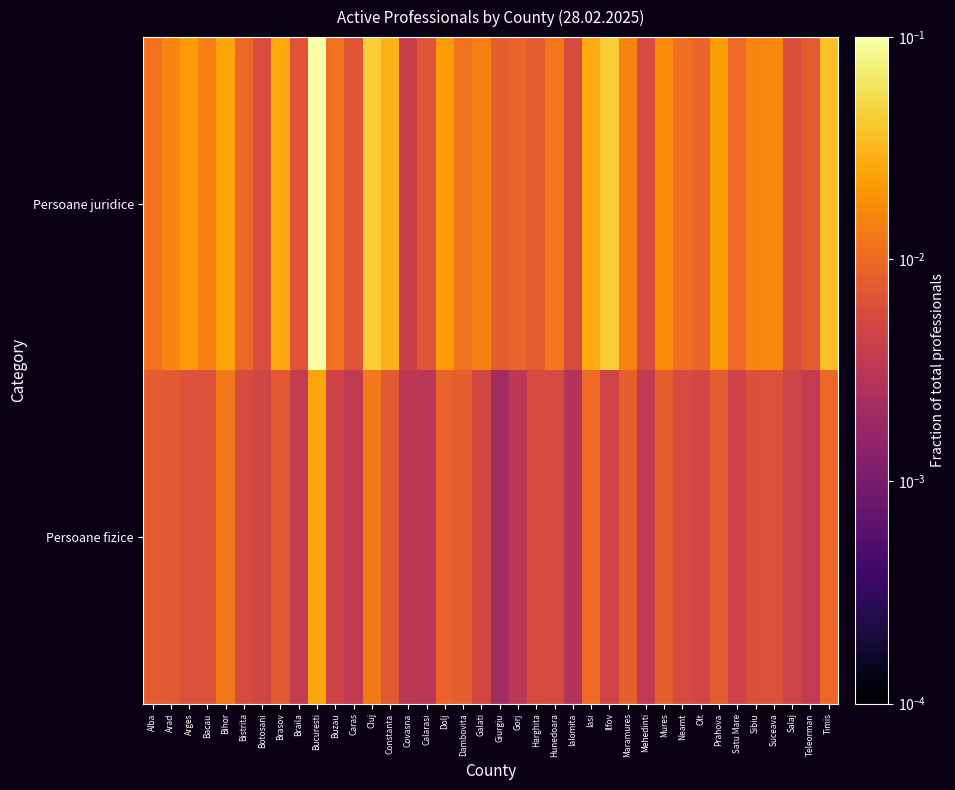

At how many categories does at least one series exceed 0?

38